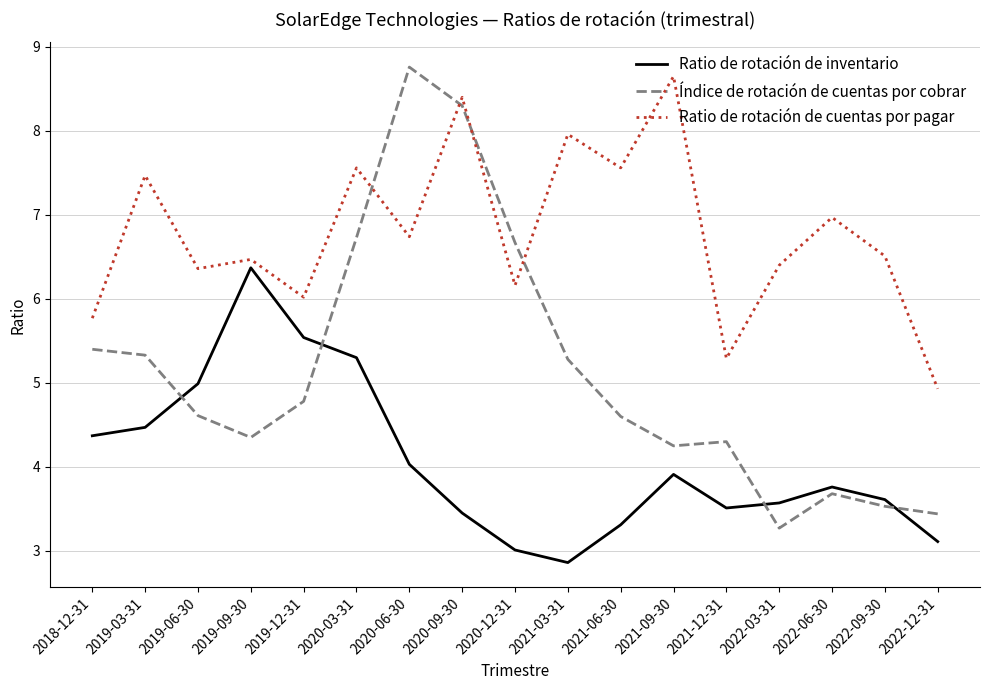

What is the spread (max minus min) of values at 2021-09-30?

4.7